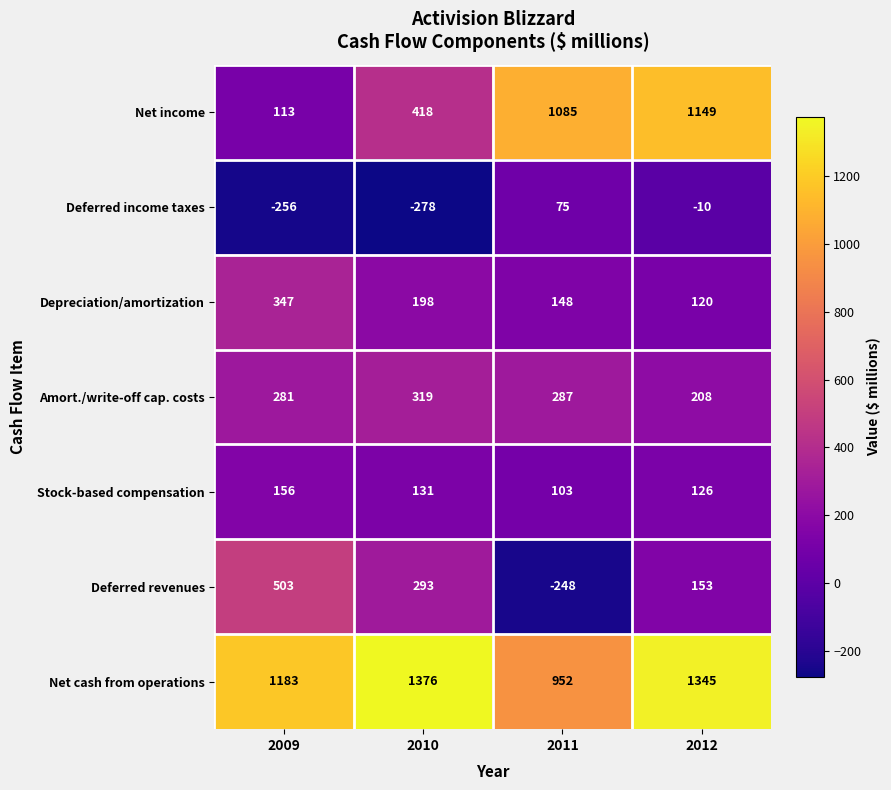

Reading right to left, list all the values displayed in this chart.

Net income: 1149	1085	418	113
Deferred income taxes: -10	75	-278	-256
Depreciation/amortization: 120	148	198	347
Amort./write-off cap. costs: 208	287	319	281
Stock-based compensation: 126	103	131	156
Deferred revenues: 153	-248	293	503
Net cash from operations: 1345	952	1376	1183